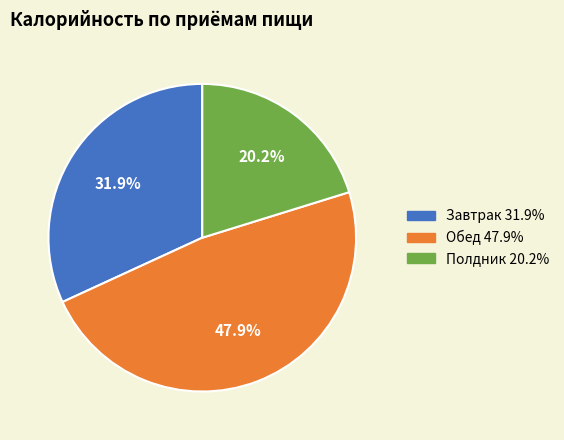

Which category has the smallest portion of the pie?

Полдник